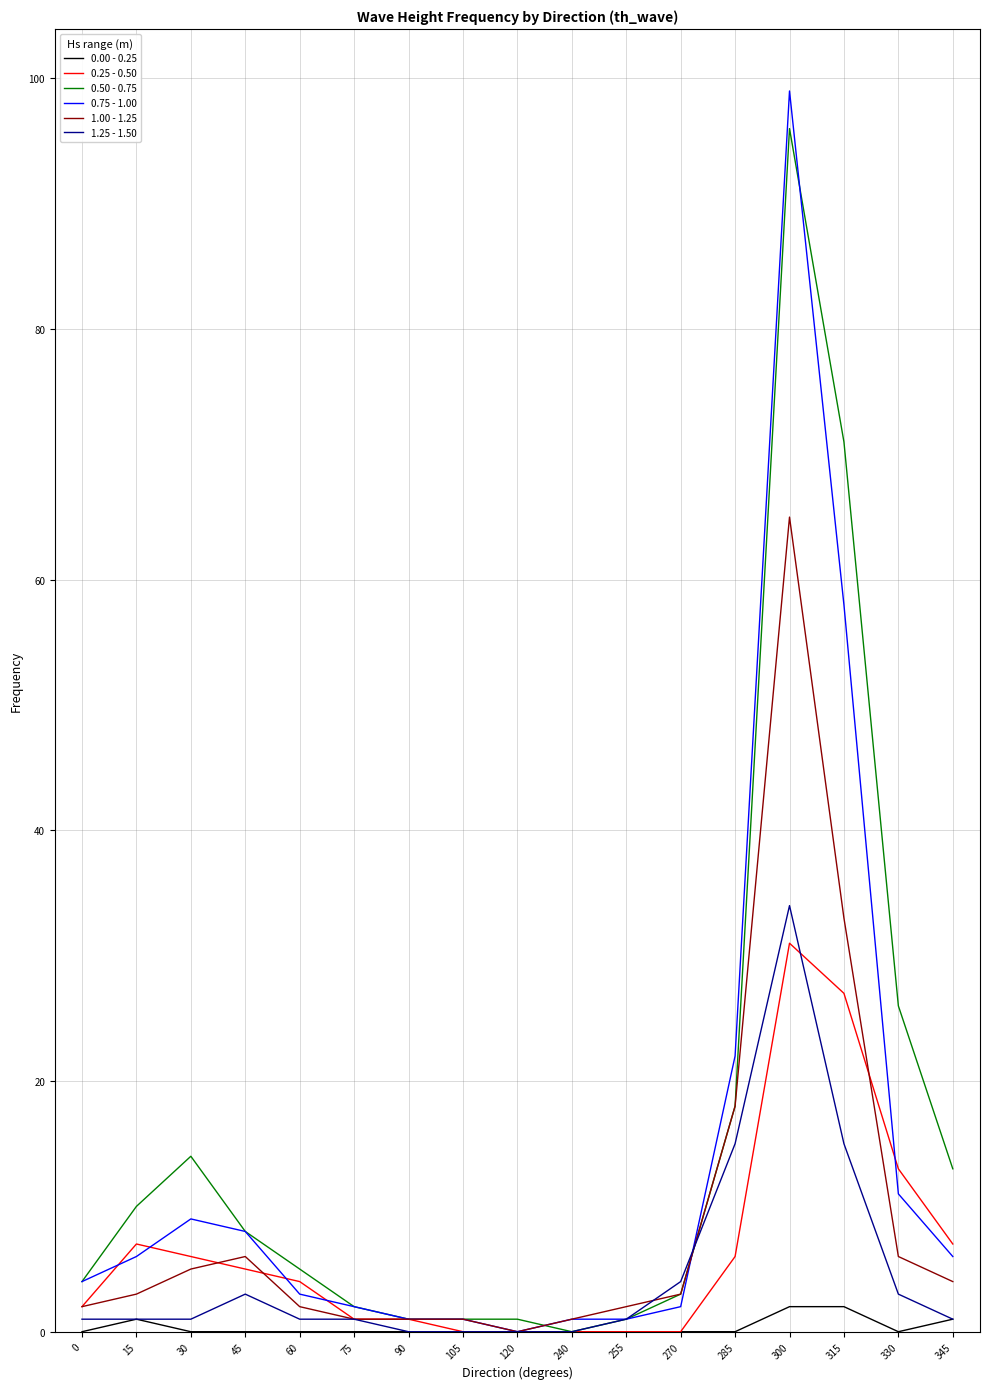

True or false: 1.25 - 1.50 has a value of 0 at 240.

True